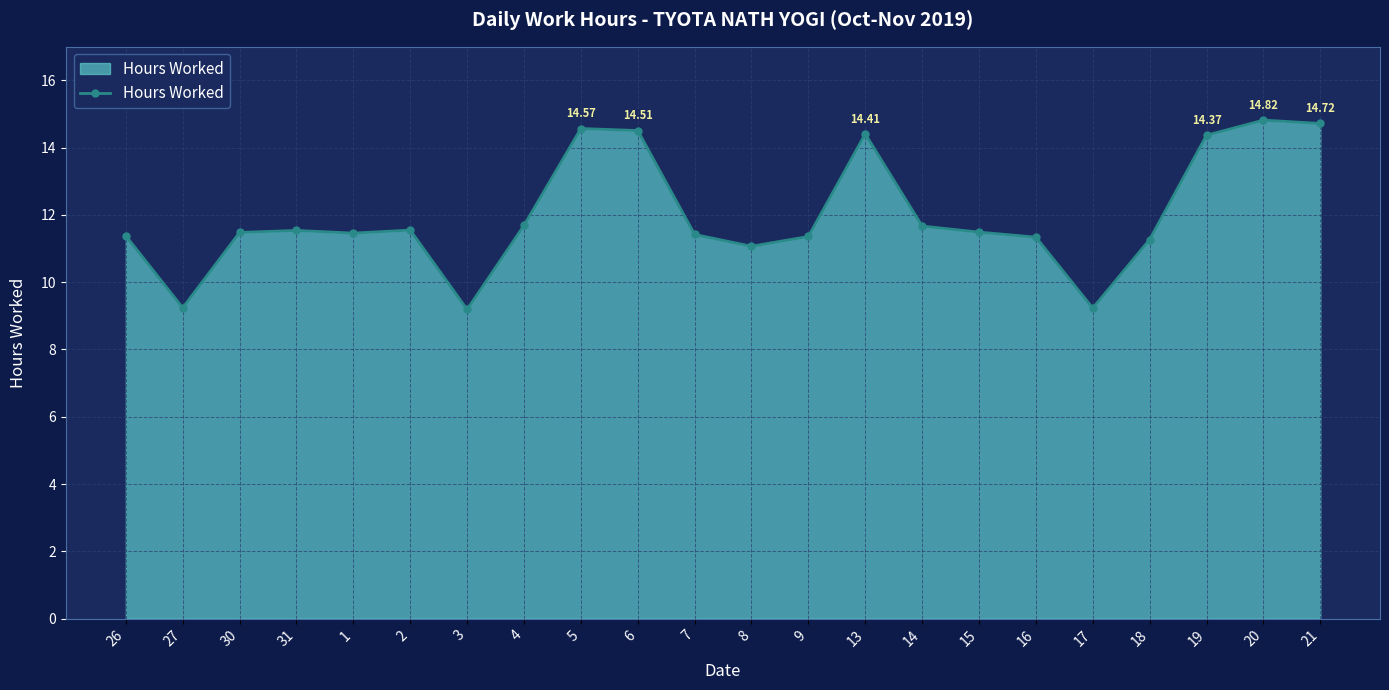

Between 6 and 18, which is larger?

6